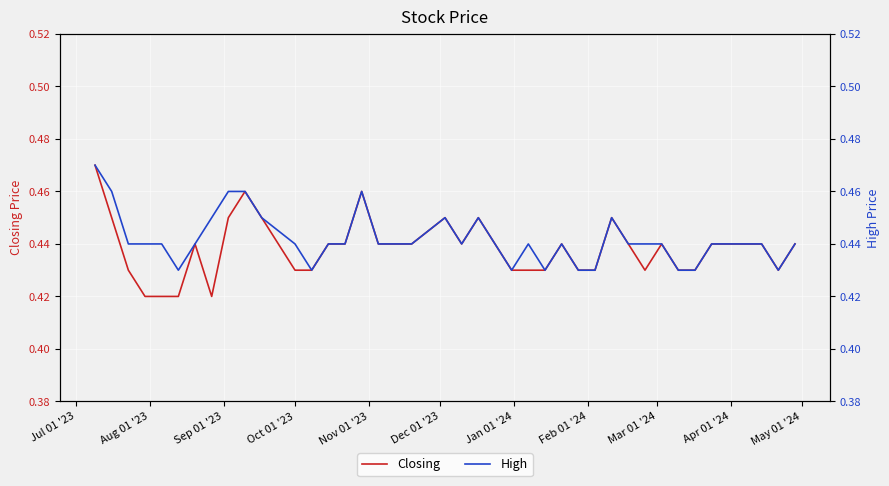

True or false: Closing has more than 2 points higher than both neighbors.

True